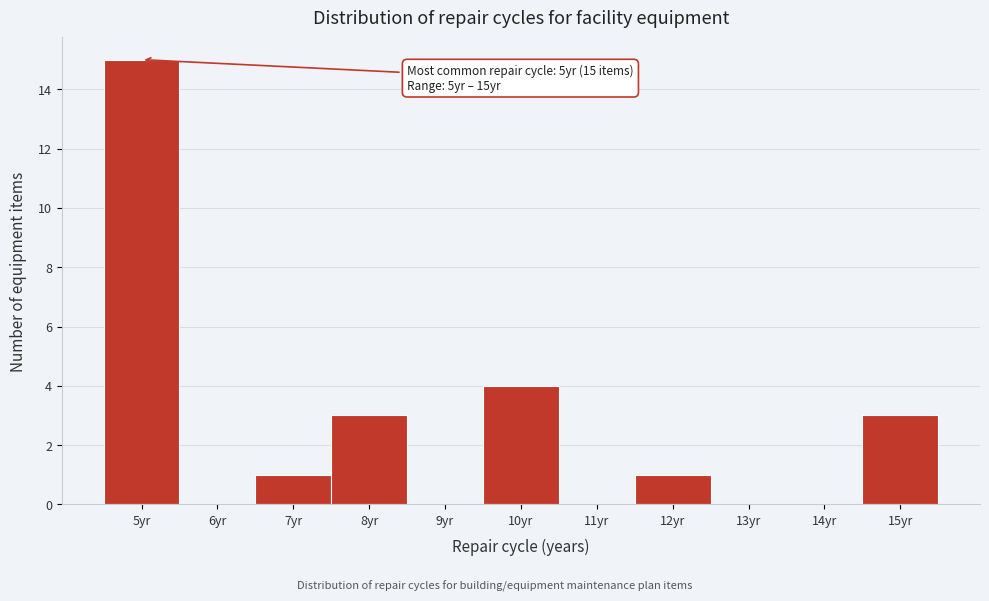

Reading left to right, transcribe all the data shown in this chart.

5yr=15	6yr=0	7yr=1	8yr=3	9yr=0	10yr=4	11yr=0	12yr=1	13yr=0	14yr=0	15yr=3